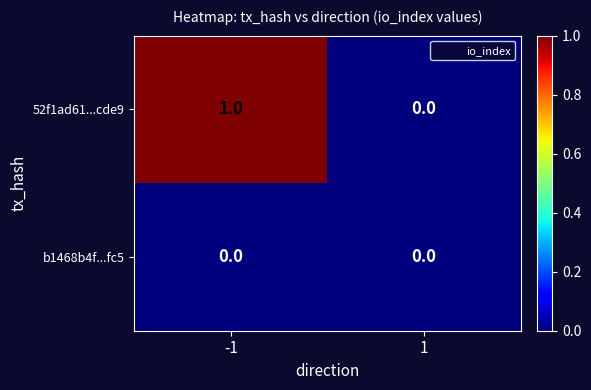

Is the value of b1468b4f...fc5 at -1 greater than the value of 52f1ad61...cde9 at -1?

No